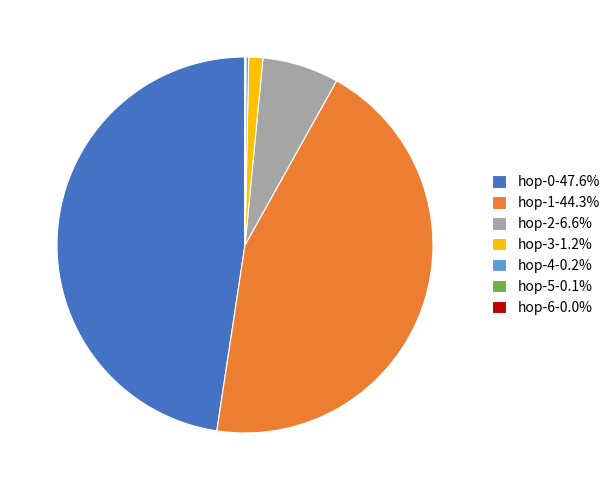

Is hop-2-6.6% the majority of the pie?

No